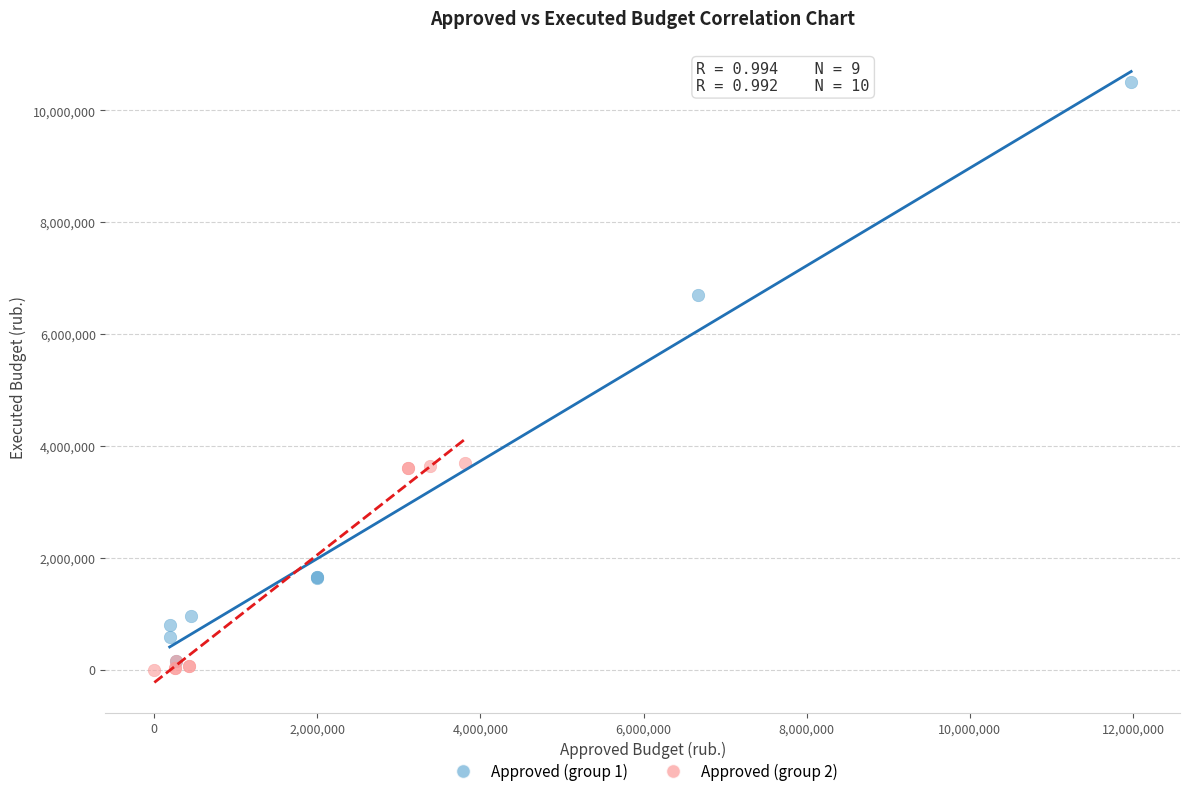

Which series has the largest Y range (max minus min)?

Approved (group 1)